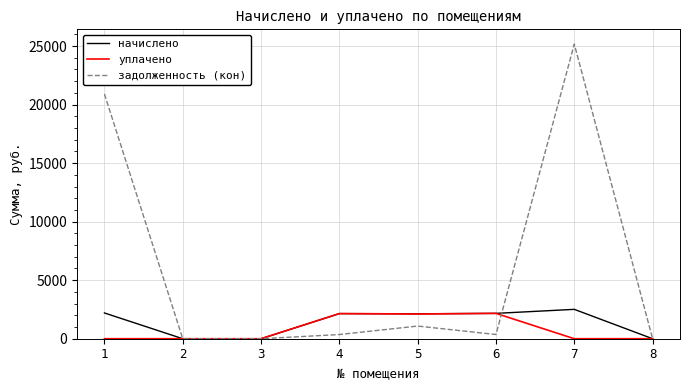

What is the maximum value for уплачено?

2165.6